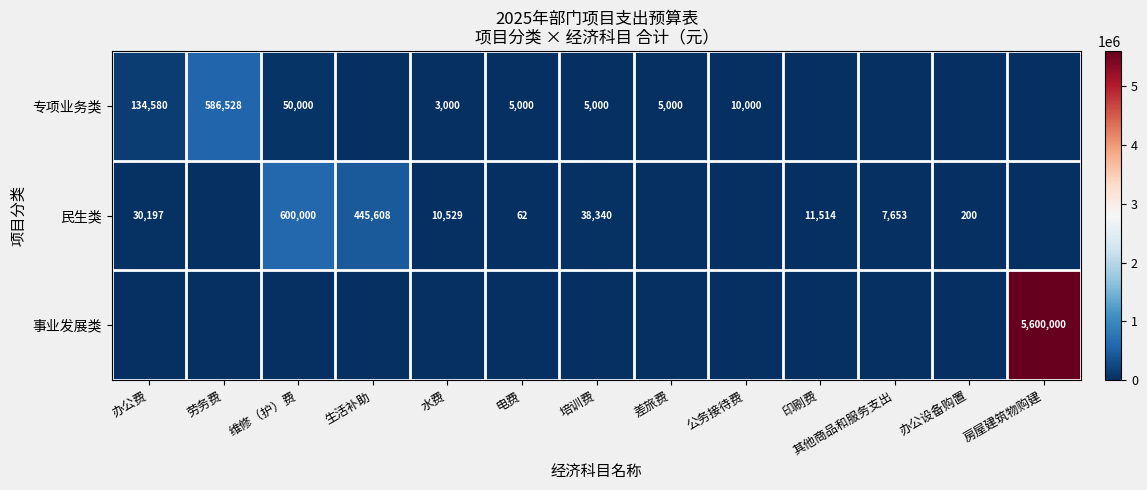

What is the difference between the 民生类 values at 办公设备购置 and 其他商品和服务支出?

7453